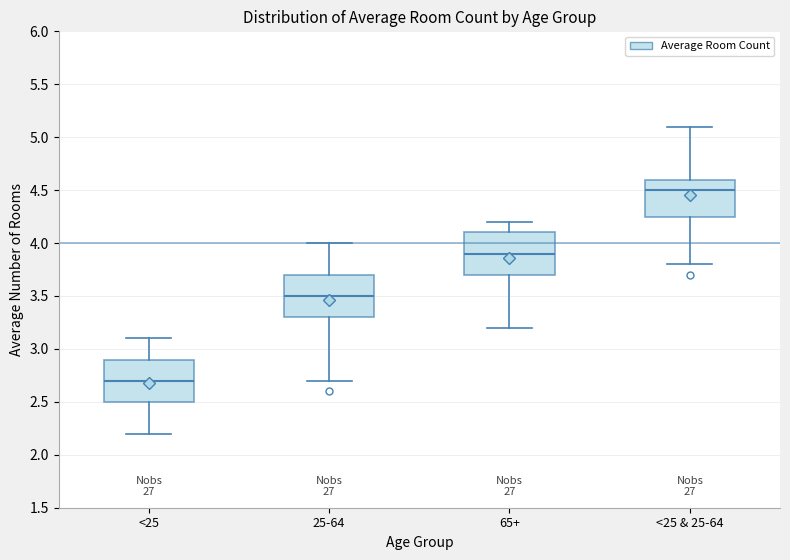

Reading left to right, read every box against the y-axis: the position of its median line, the range the box covers, and the ends of its whiskers. The values are not printed on the chart, so give them approximately, as read against the axis.

<25: median 2.70, box 2.50 to 2.90, whiskers 2.20 to 3.10
25-64: median 3.50, box 3.30 to 3.70, whiskers 2.70 to 4.00
65+: median 3.90, box 3.70 to 4.10, whiskers 3.20 to 4.20
<25 & 25-64: median 4.50, box 4.25 to 4.60, whiskers 3.80 to 5.10